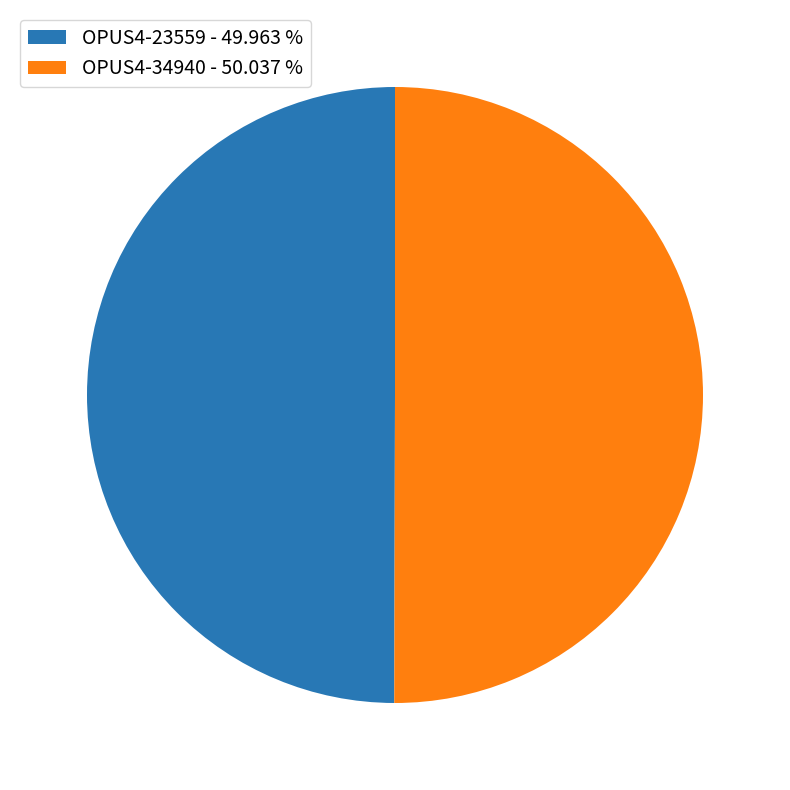

Combined, do OPUS4-34940 - 50.037 % and OPUS4-23559 - 49.963 % account for over 50%?

Yes